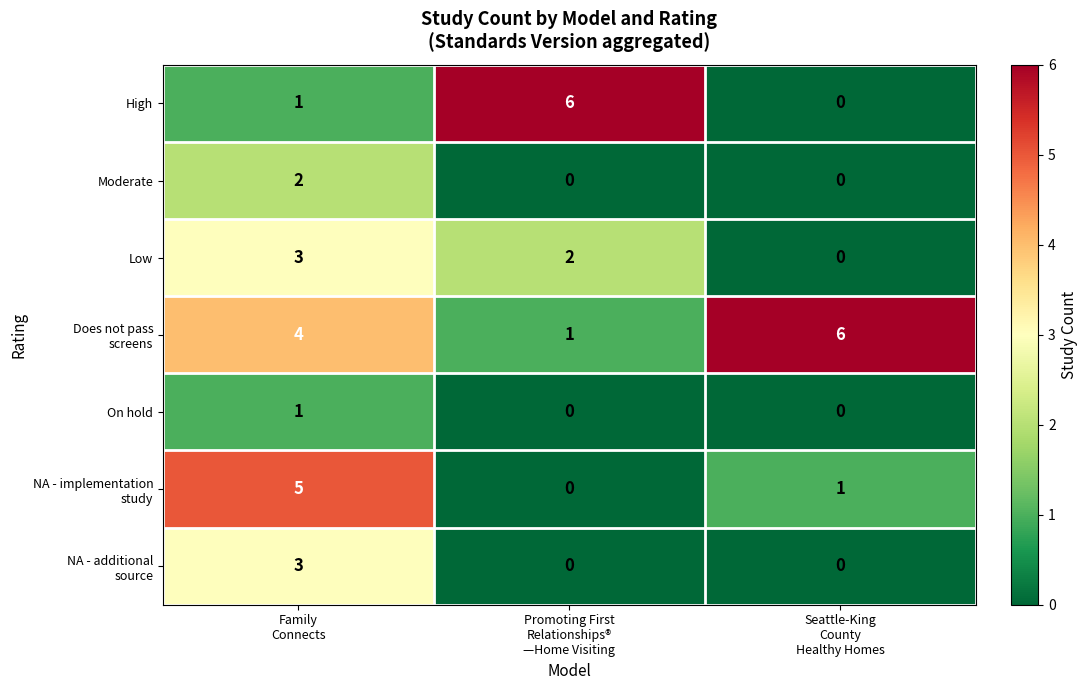

What is the total value across all series at Promoting First
Relationships®
—Home Visiting?

9